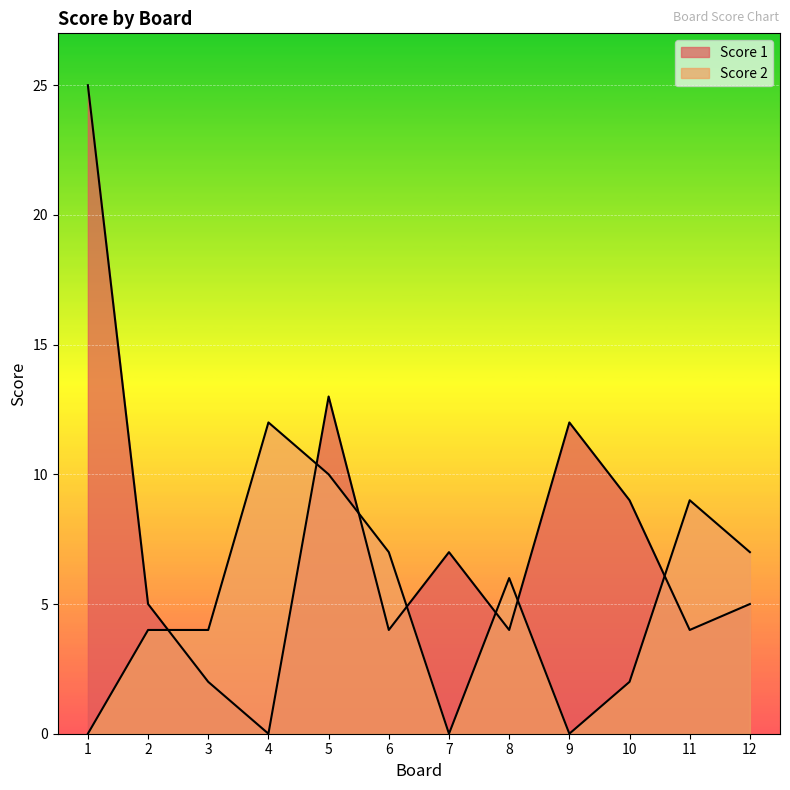

Reading right to left, extract all data points from this chart.

Score 1: 5	4	9	12	4	7	4	13	0	2	5	25
Score 2: 7	9	2	0	6	0	7	10	12	4	4	0